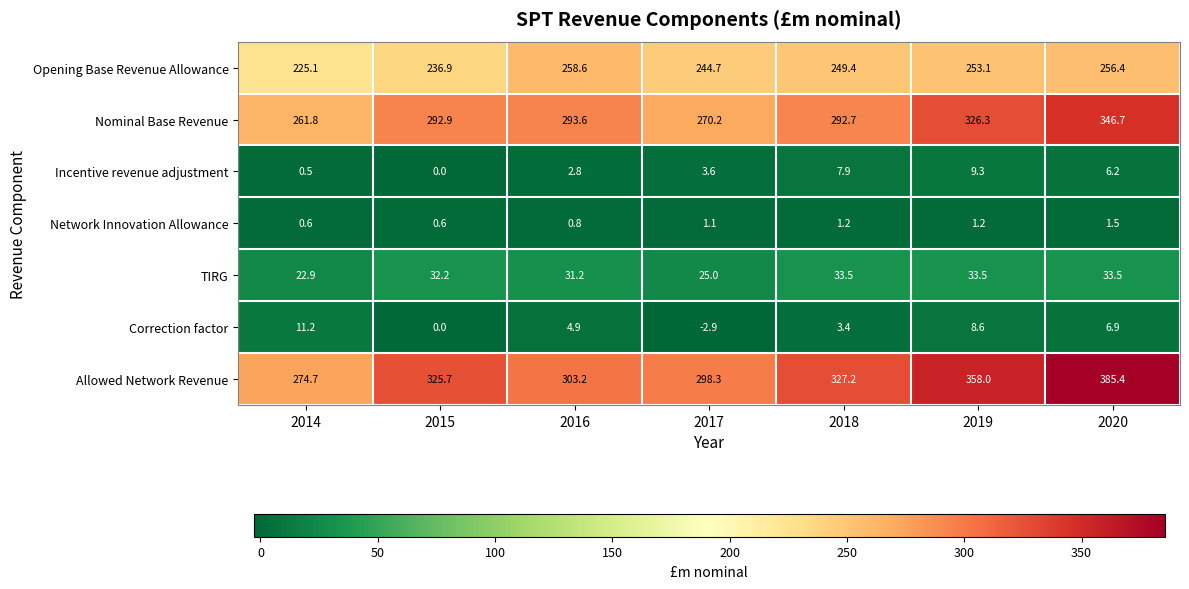

At which category is the sum across all series the highest?

2020